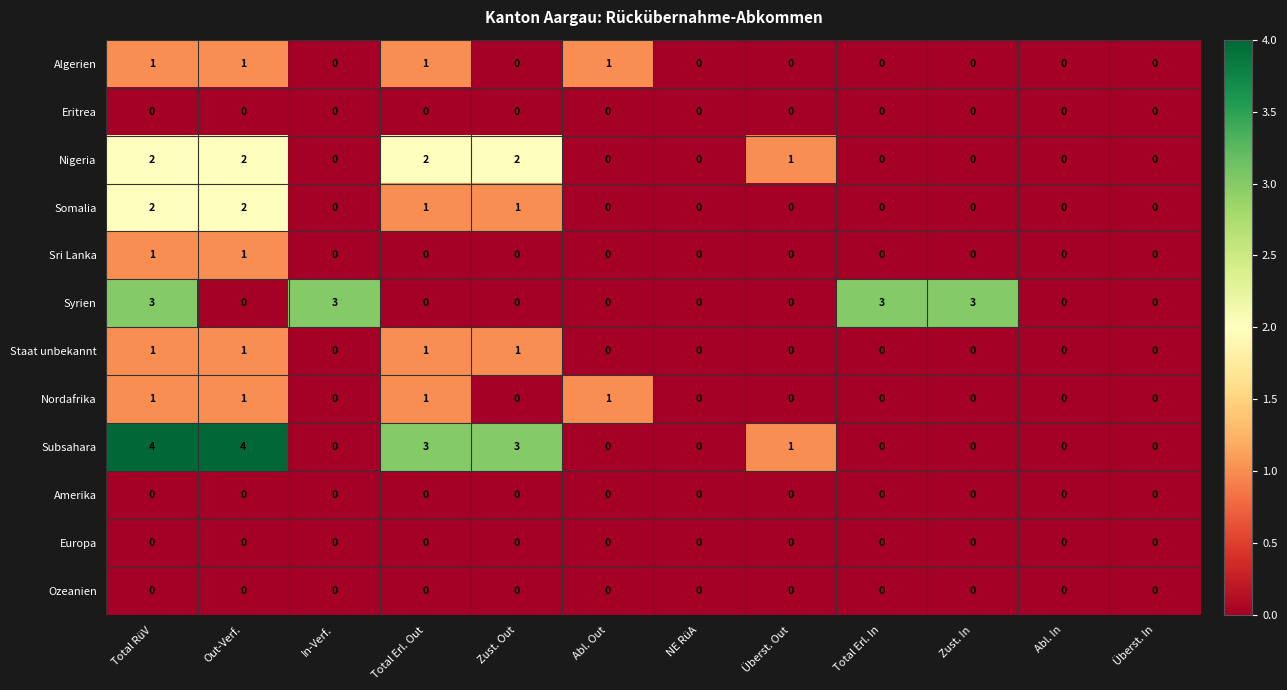

The value of Europa at Überst. In is 0. True or false?

True